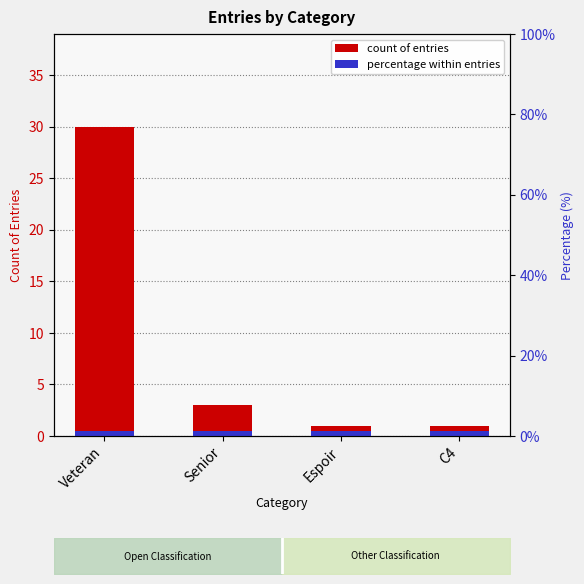

The chart shows a value of 1 at C4. True or false?

True